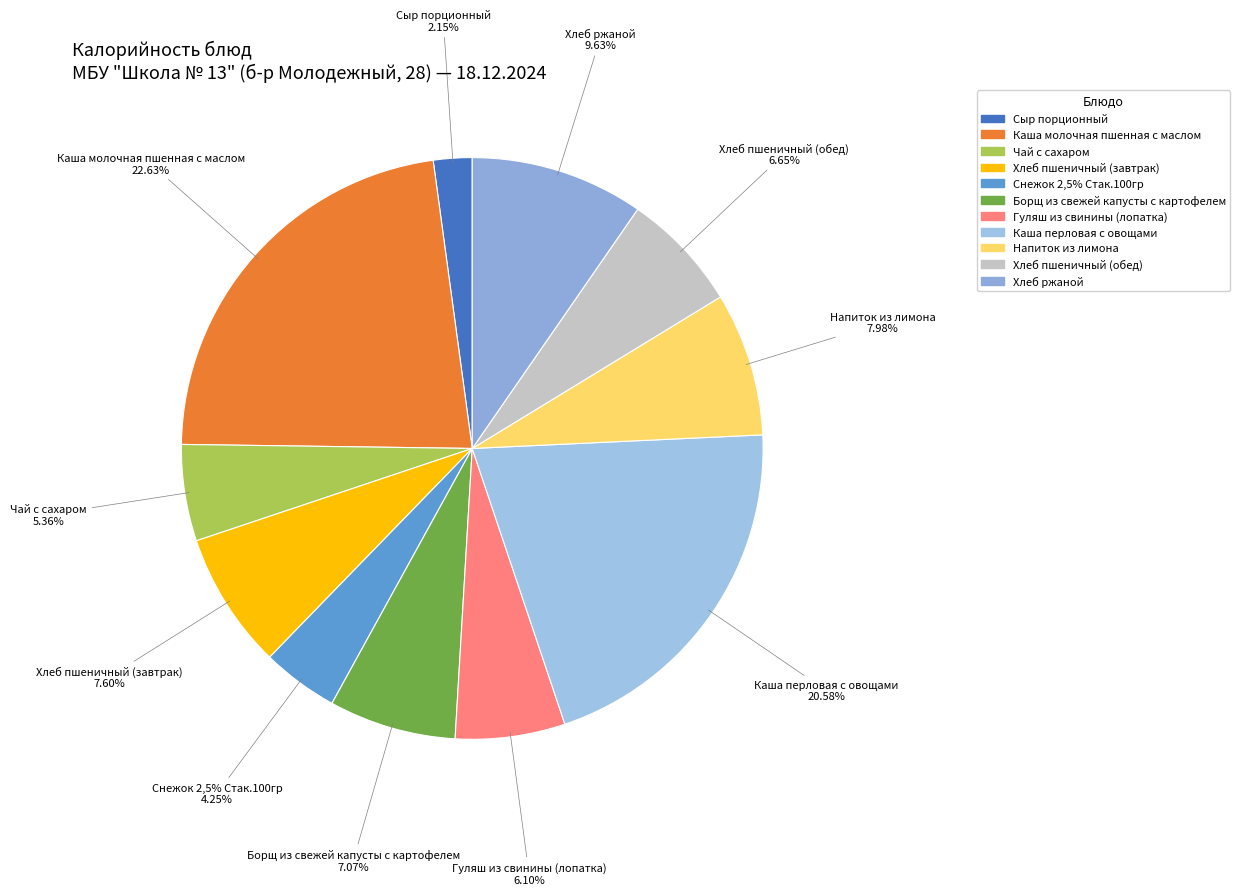

To the nearest percent, what is the difference between the largest and smallest slice percentages?

20%